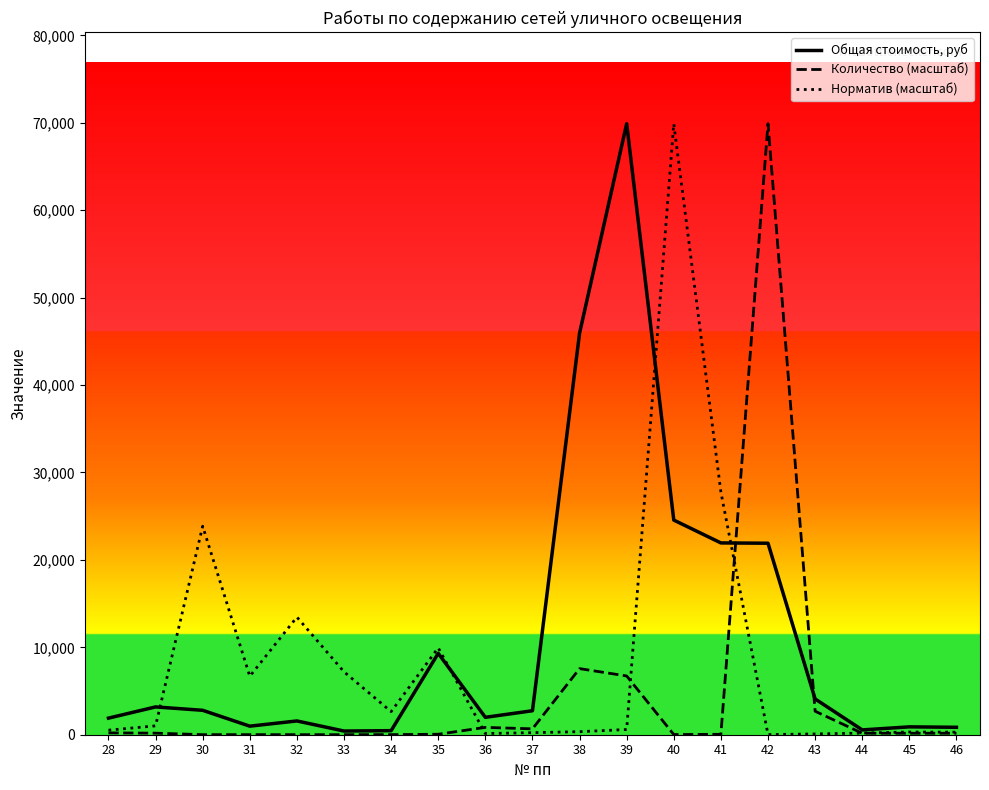

Rank the series by their average value, from highest to lowest.

Общая стоимость, руб, Норматив (масштаб), Количество (масштаб)